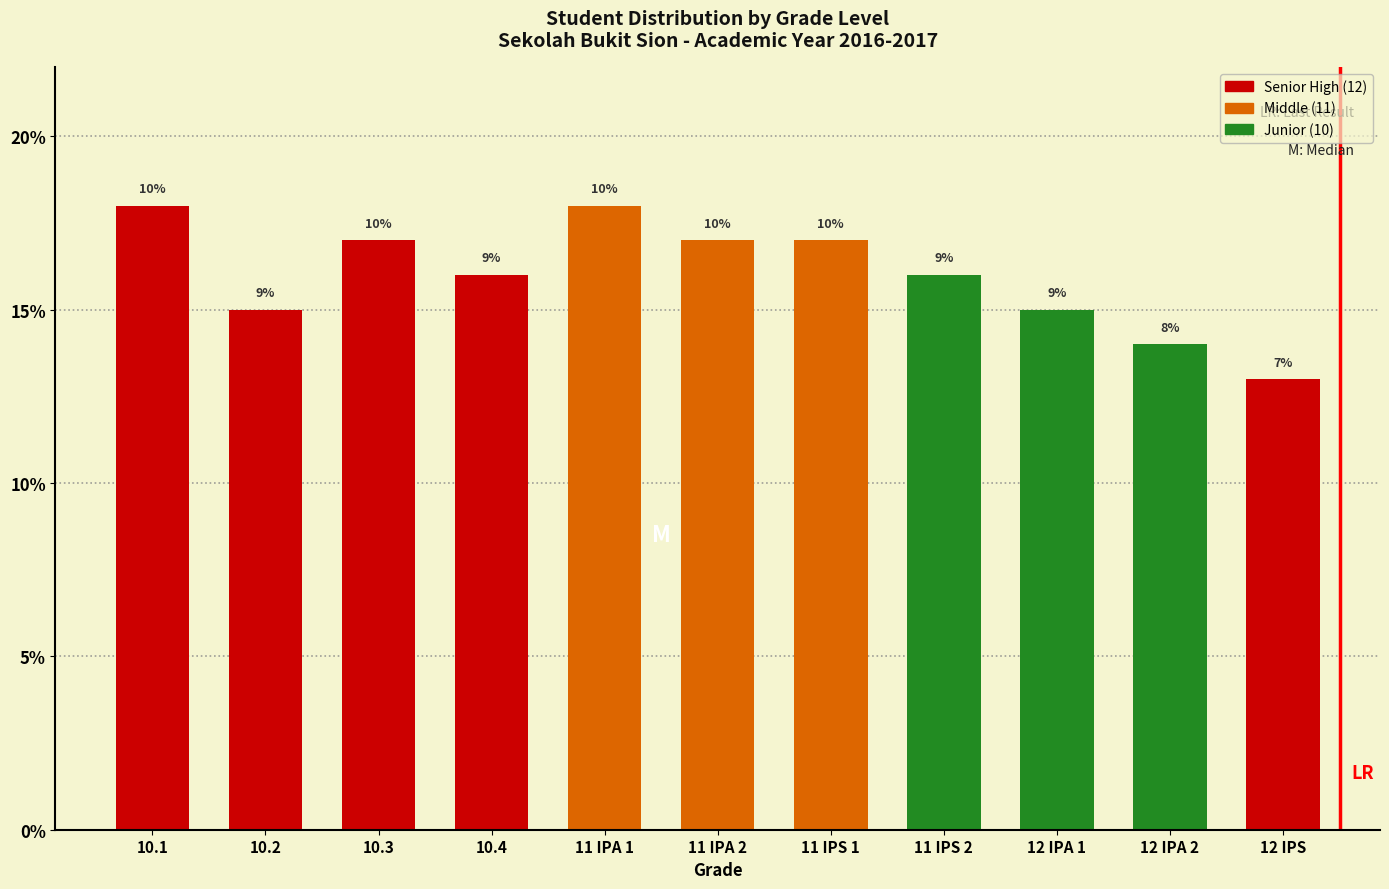

How many bars are there in total?

11